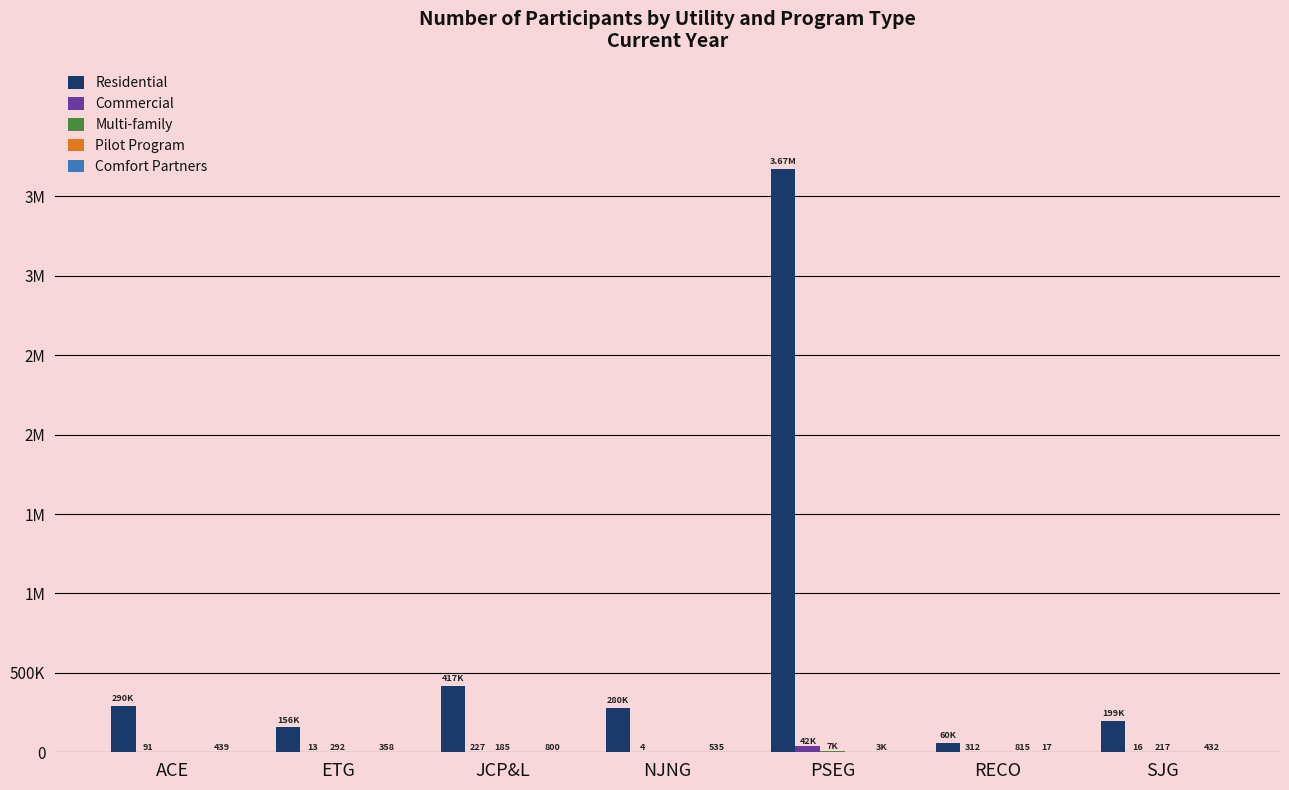

The value of Residential at PSEG is 6160553. True or false?

False